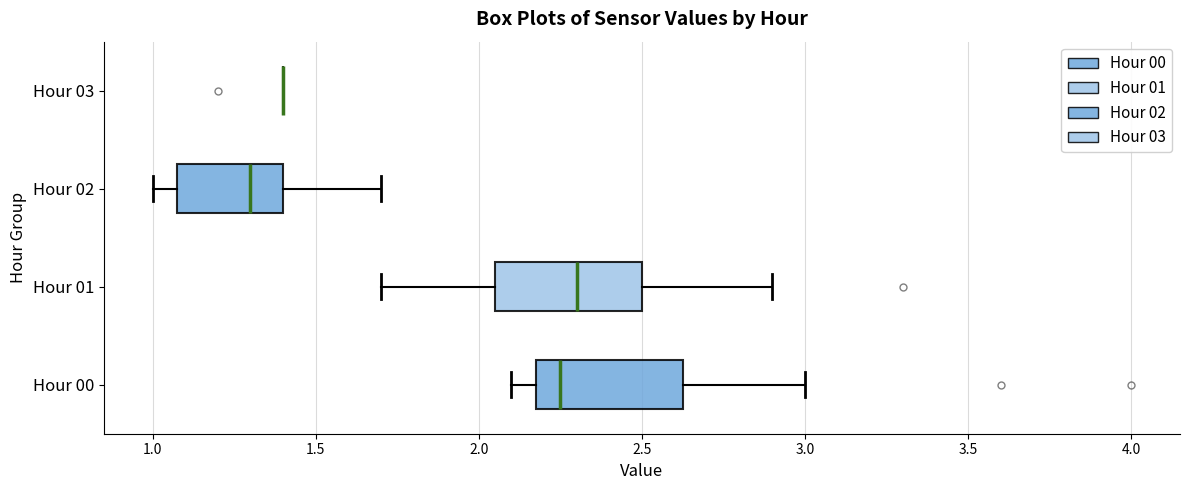

Reading bottom to top, read every box against the x-axis: the position of its median line, the range the box covers, and the ends of its whiskers. The values are not printed on the chart, so give them approximately, as read against the axis.

Hour 00: median 2.25, box 2.20 to 2.65, whiskers 2.10 to 3.00
Hour 01: median 2.30, box 2.05 to 2.50, whiskers 1.70 to 2.90
Hour 02: median 1.30, box 1.10 to 1.40, whiskers 1.00 to 1.70
Hour 03: box collapsed to a line at 1.40, whiskers 1.40 to 1.40